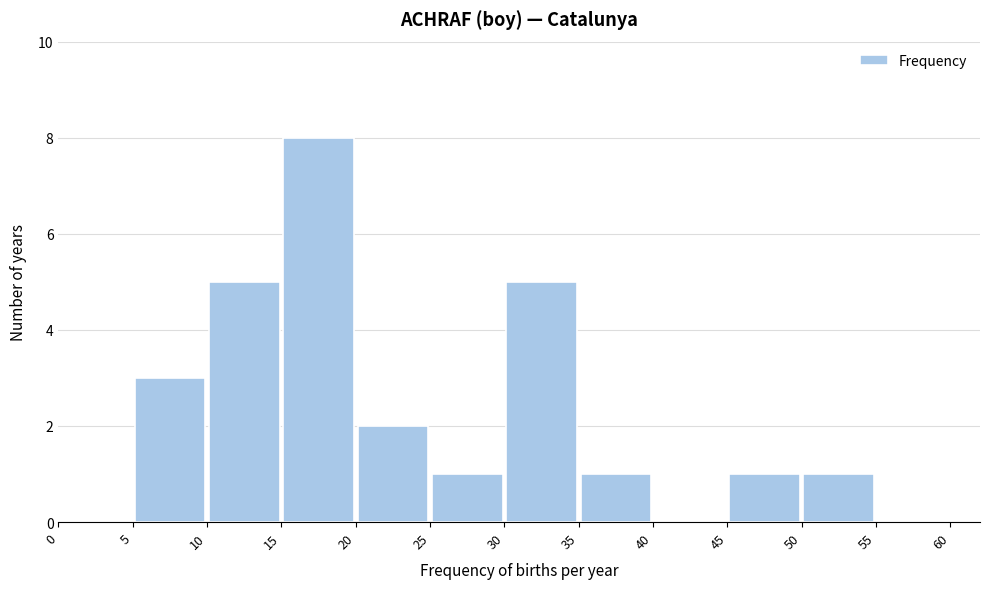

Reading left to right, list every bar in this chart as the range it spans on the x-axis followed by its height. The values are not printed on the chart, so give them approximately, as read against the axis.

0 to 5: 0
5 to 10: 3
10 to 15: 5
15 to 20: 8
20 to 25: 2
25 to 30: 1
30 to 35: 5
35 to 40: 1
40 to 45: 0
45 to 50: 1
50 to 55: 1
55 to 60: 0